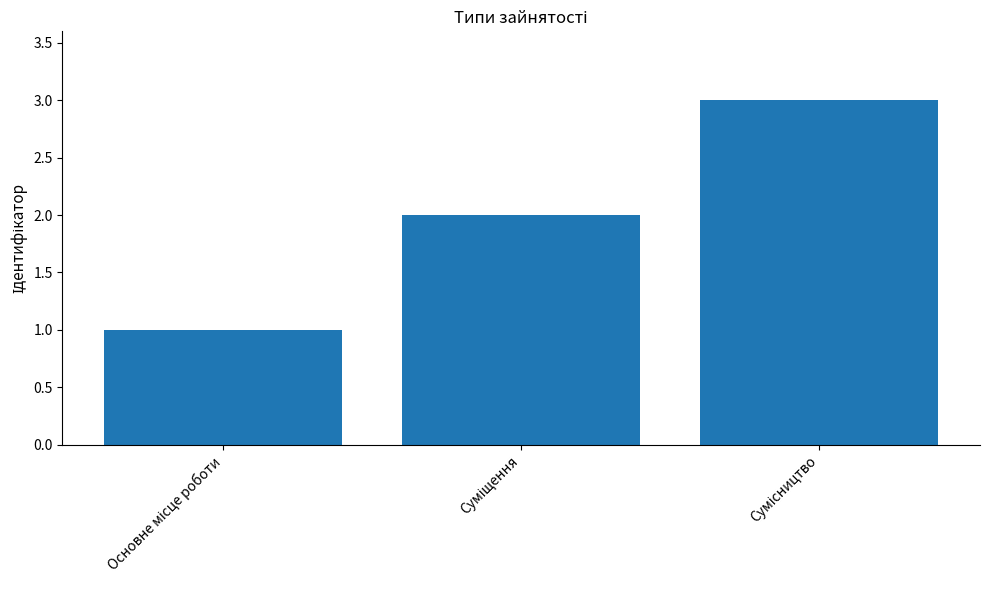

What is the greatest value displayed?

3